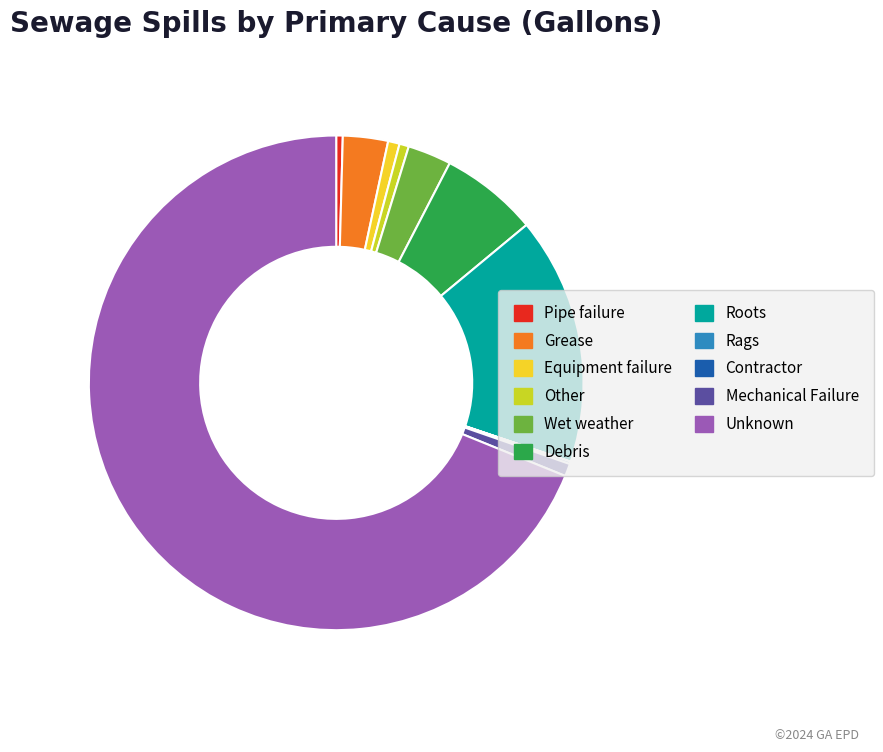

Which has a higher value, Wet weather or Pipe failure?

Wet weather